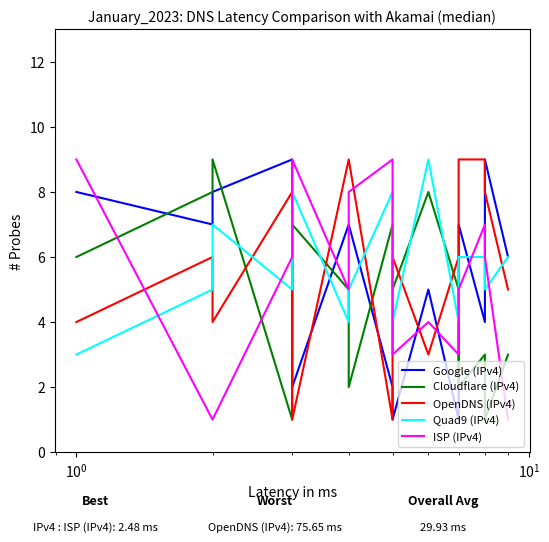

What is the value of the Google (IPv4) point at the 6th from the left?

7